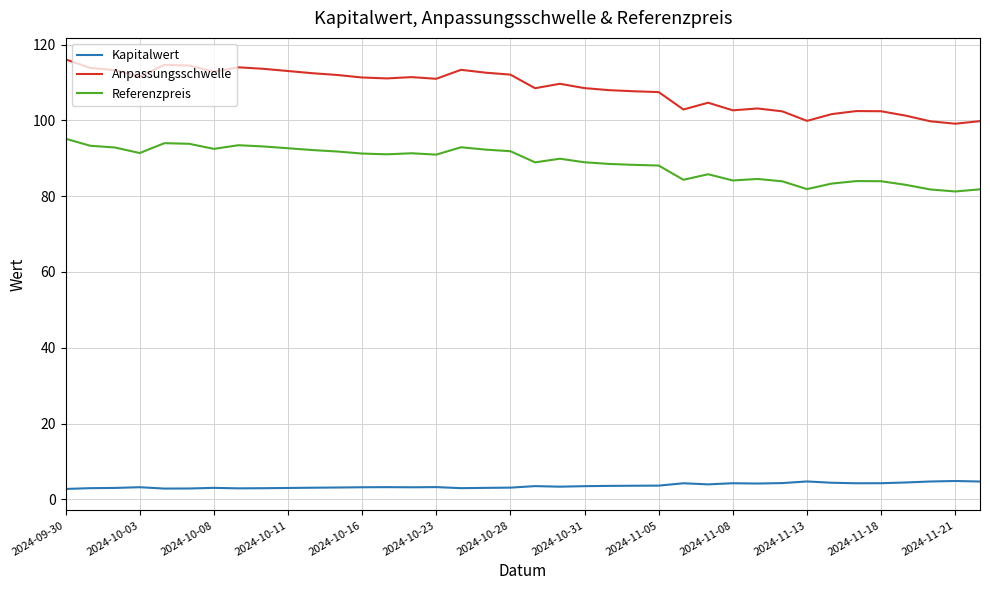

Which series has the largest total across all categories?

Anpassungsschwelle